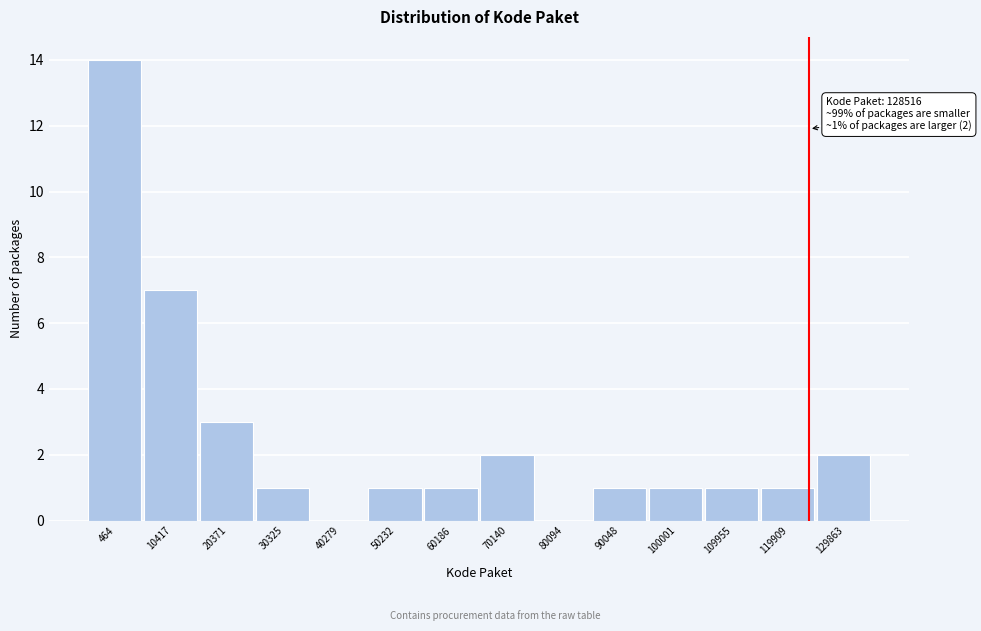

Reading left to right, extract all data points from this chart.

464=14	10417=7	20371=3	30325=1	40279=0	50232=1	60186=1	70140=2	80094=0	90048=1	100001=1	109955=1	119909=1	129863=2